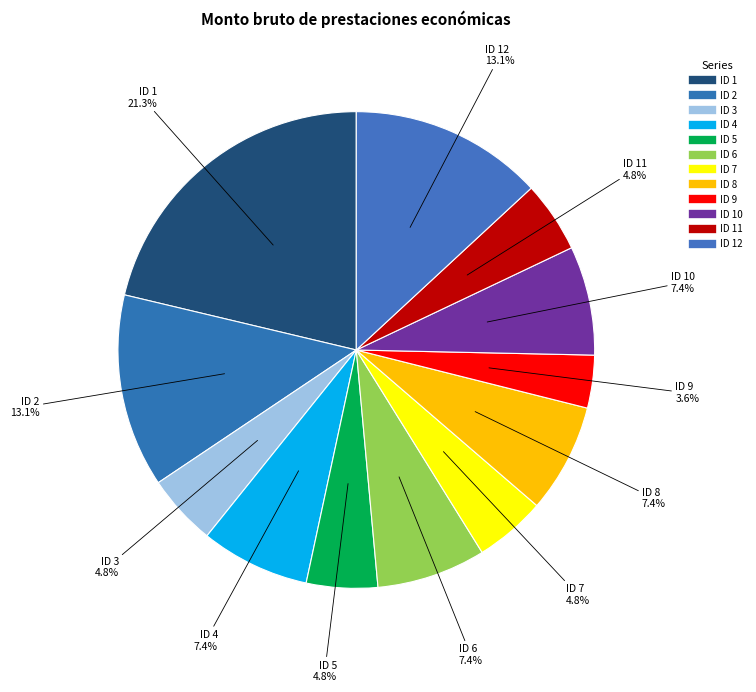

To the nearest percent, what is the difference between the largest and smallest slice percentages?

18%